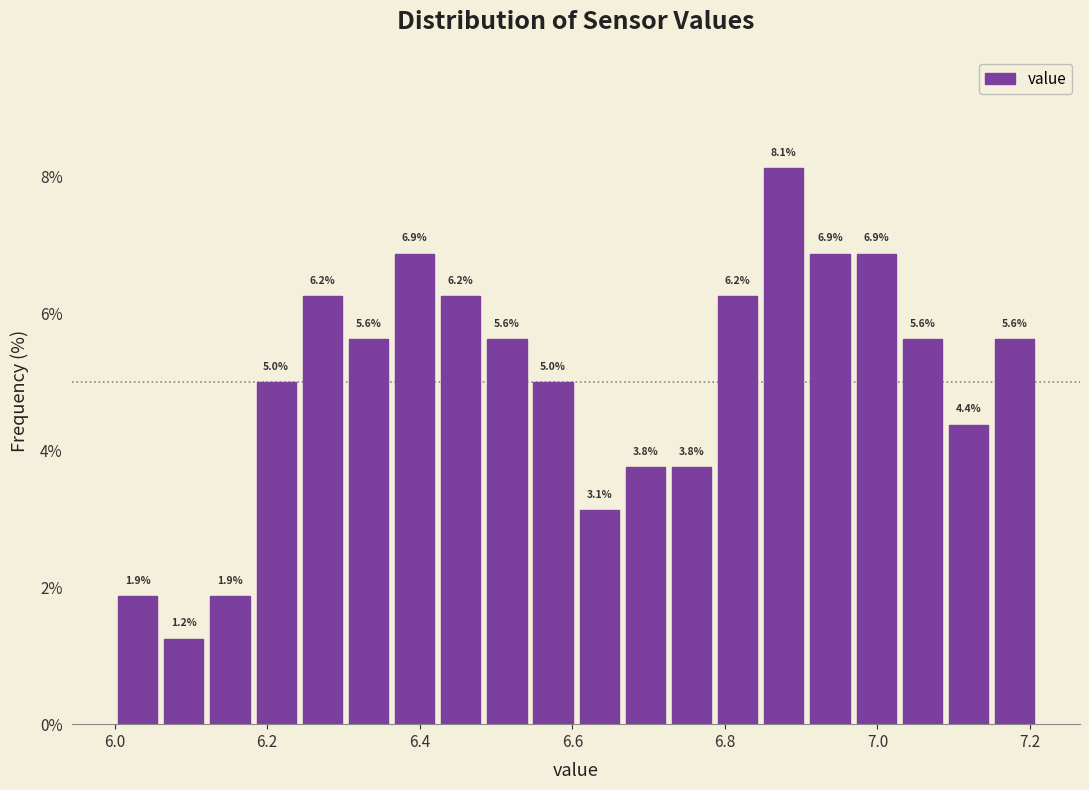

Around what value on the x-axis is the tallest bar? Give the approximate position of its centre, as read against the axis.

6.88